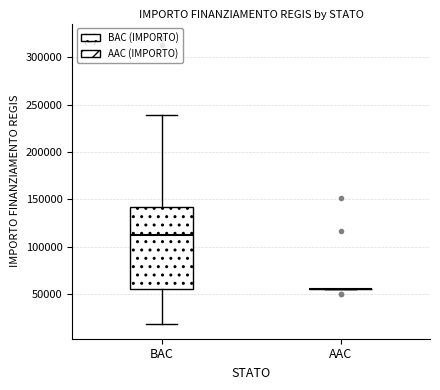

Reading left to right, transcribe this box plot: for each box, give where its median line is, the range the box spans, and where its two whiskers end, as read against the y-axis. The values are not printed on the chart, so give them approximately, as read against the axis.

BAC: median 115000, box 55000 to 140000, whiskers 20000 to 240000
AAC: box collapsed to a line at 55000, whiskers 55000 to 55000